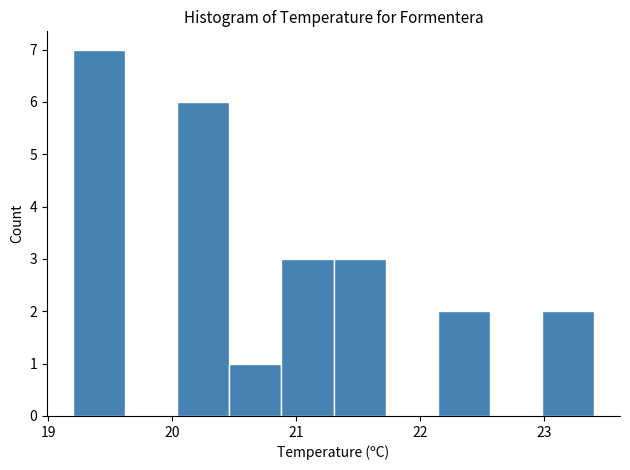

Reading left to right, transcribe this chart: for each bar, give the range it covers on the x-axis and its height. Neither the bar edges nor the heights are printed on the chart, so give them approximately, as read against the axes.

19.20 to 19.62: 7
19.62 to 20.04: 0
20.04 to 20.46: 6
20.46 to 20.88: 1
20.88 to 21.30: 3
21.30 to 21.72: 3
21.72 to 22.14: 0
22.14 to 22.56: 2
22.56 to 22.98: 0
22.98 to 23.40: 2